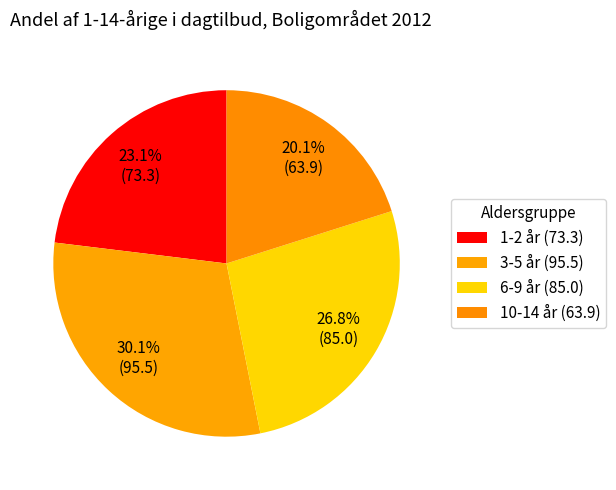

To the nearest percent, what percentage of the pie is 1-2 år?

23%